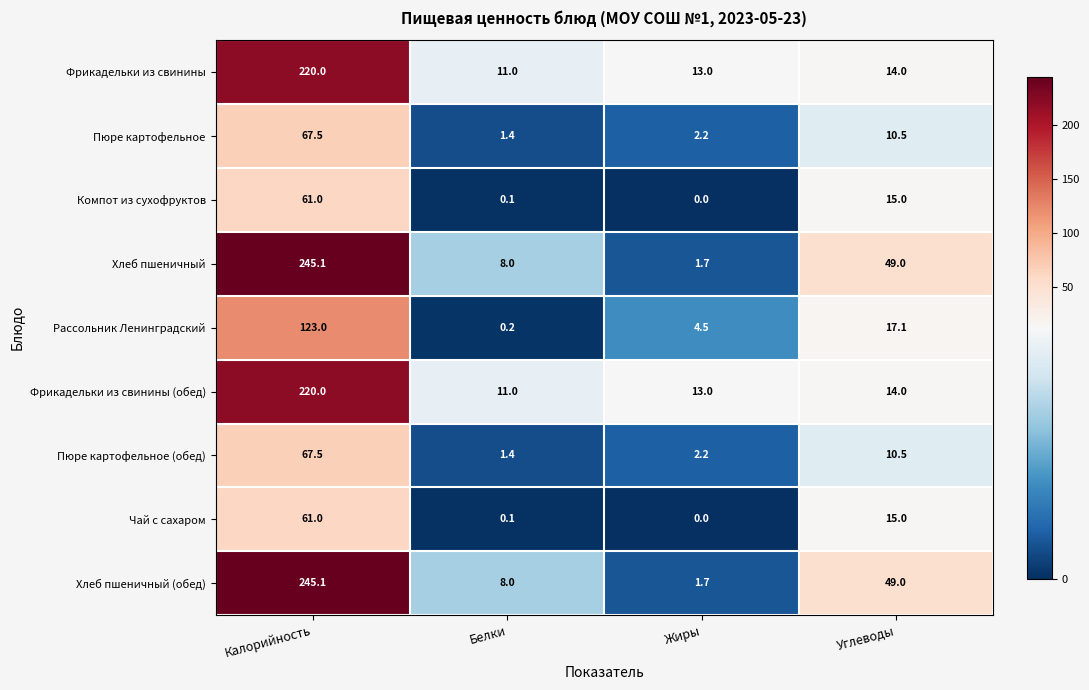

Rank the categories by Пюре картофельное (обед) value from highest to lowest.

Калорийность, Углеводы, Жиры, Белки